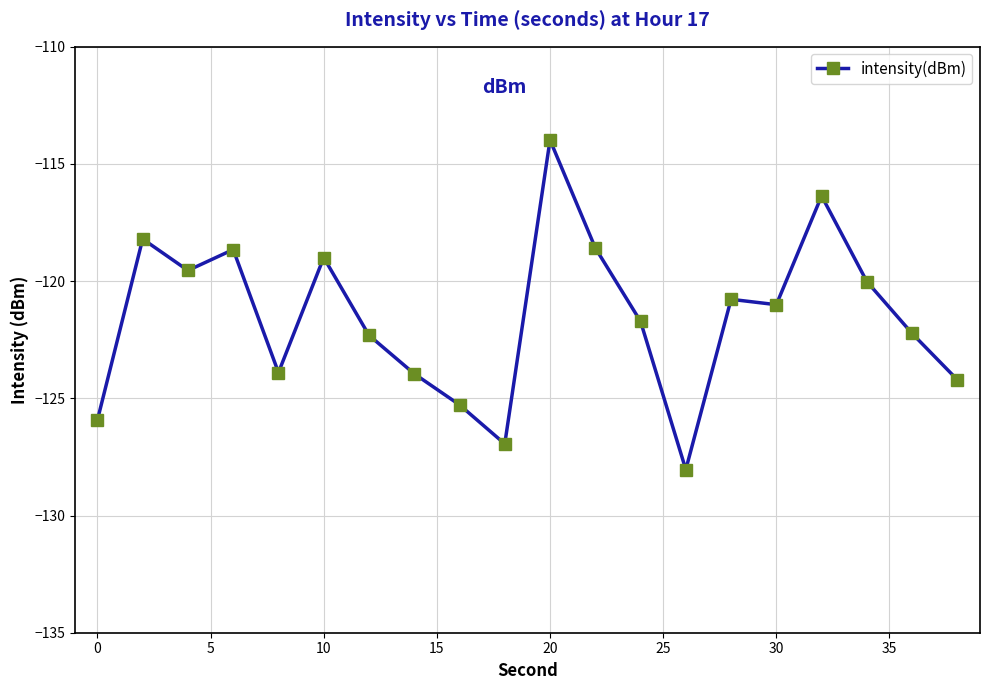

What is the maximum value shown in the chart?

-114.0